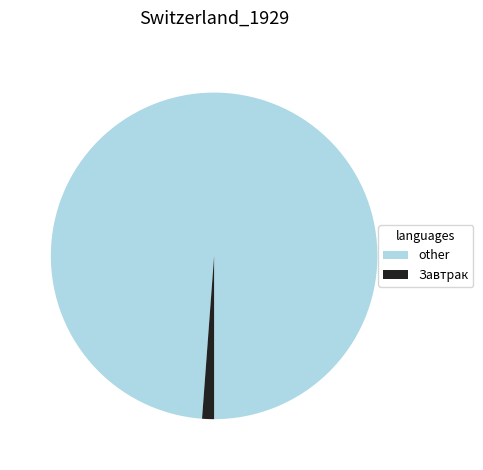

How many segments does this pie chart have?

2